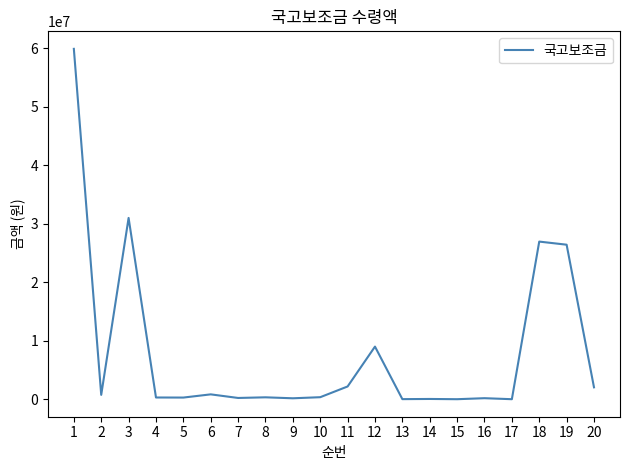

What is the greatest value displayed?

59900000